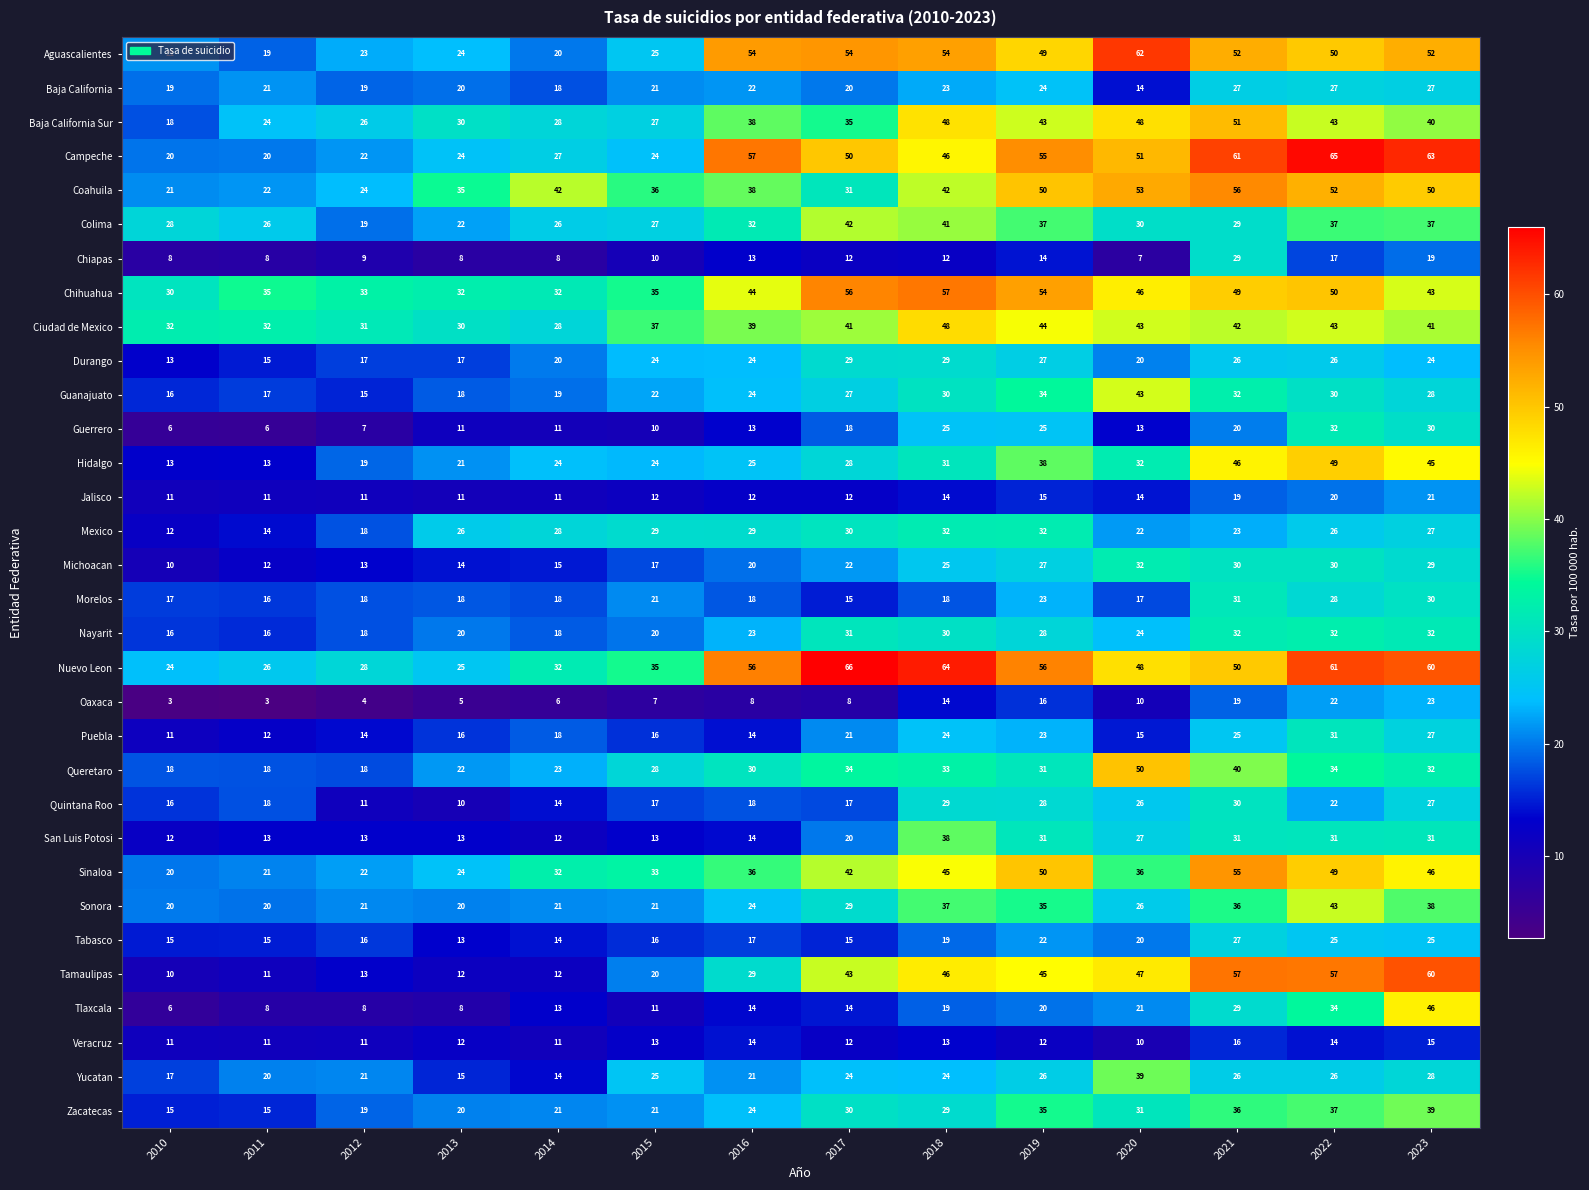

How many data points in Aguascalientes are less than 50?

7